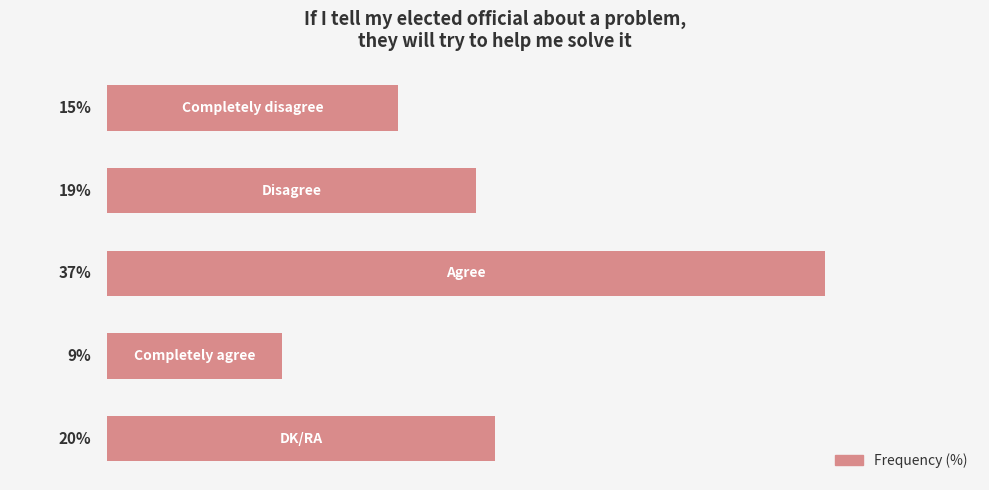

Does the chart contain stacked bars?

No